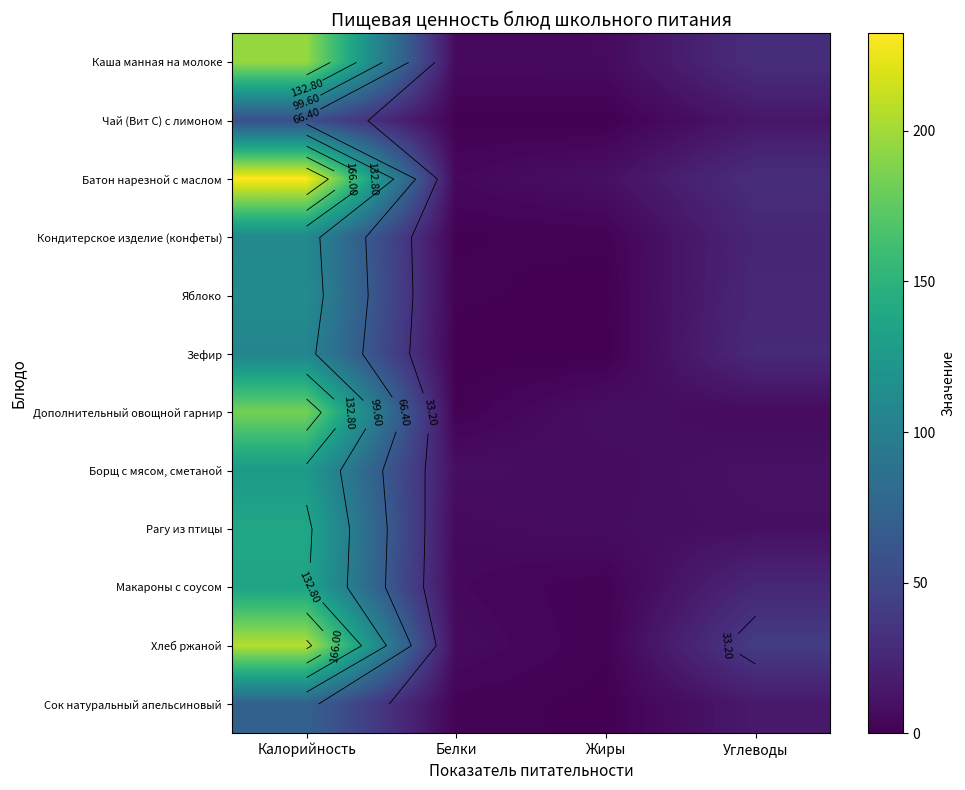

What is the total value across all series at Жиры?

45.5